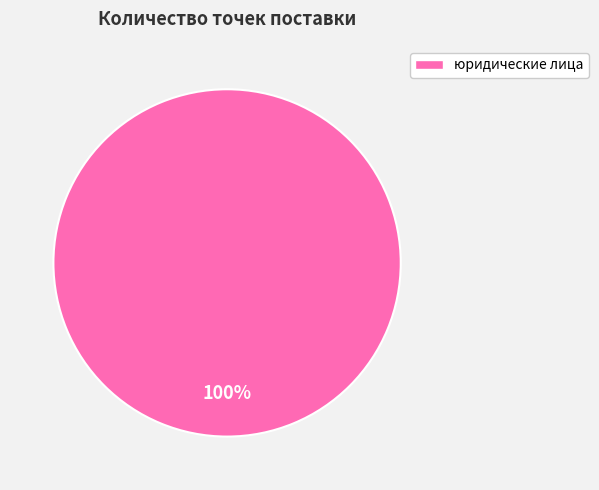

How many segments does this pie chart have?

1